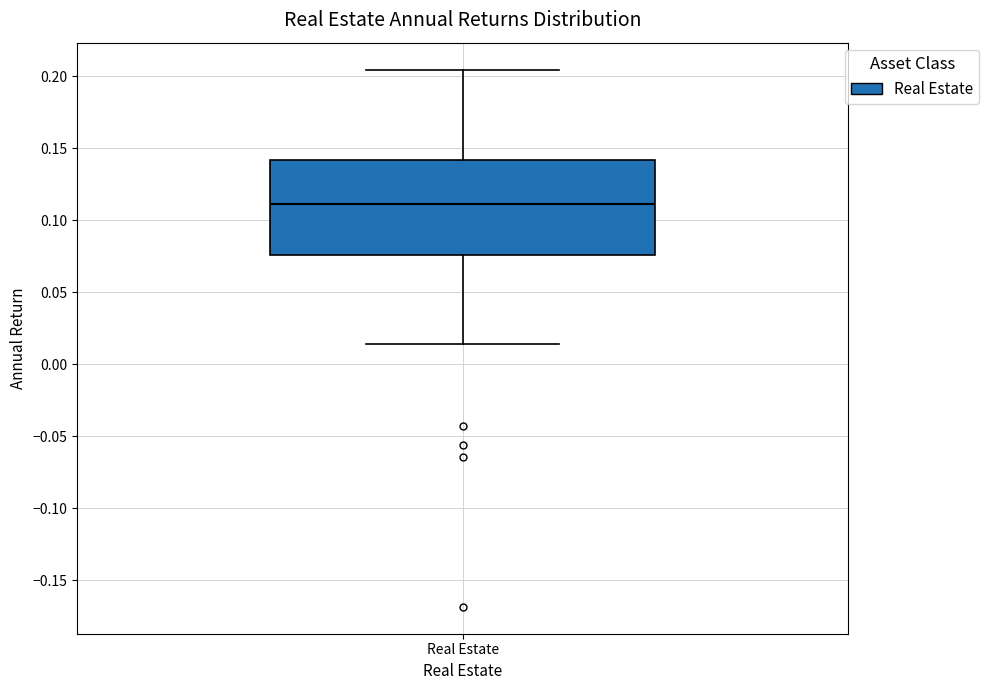

Where does the lower whisker of the box for Real Estate end on the y-axis? The values are not printed on the chart, so give them approximately, as read against the axis.

0.015